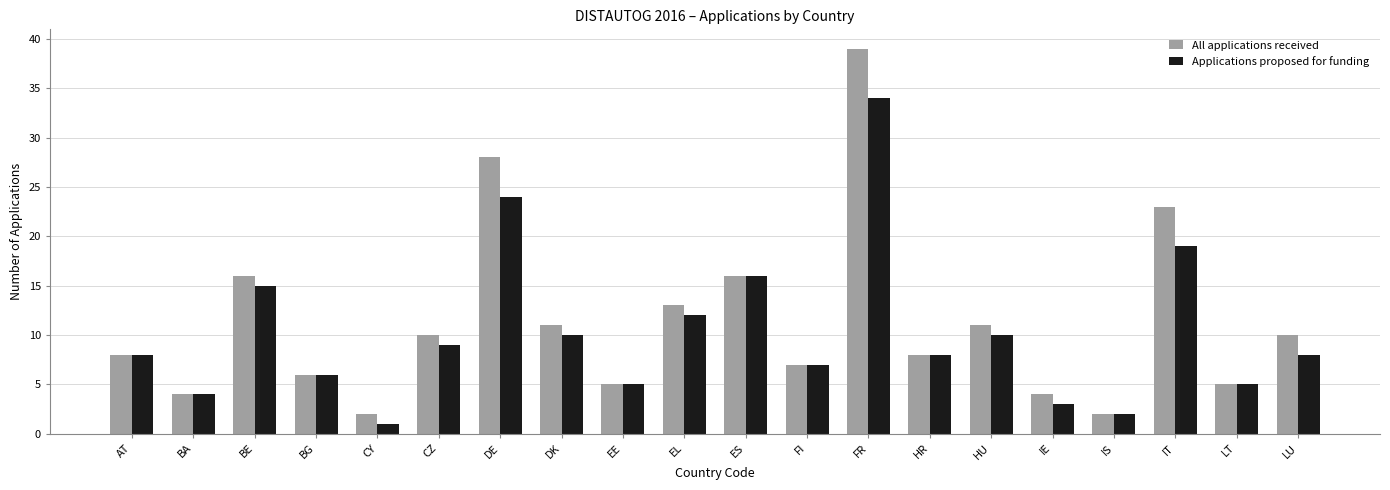

What is the minimum value shown in the chart?

1